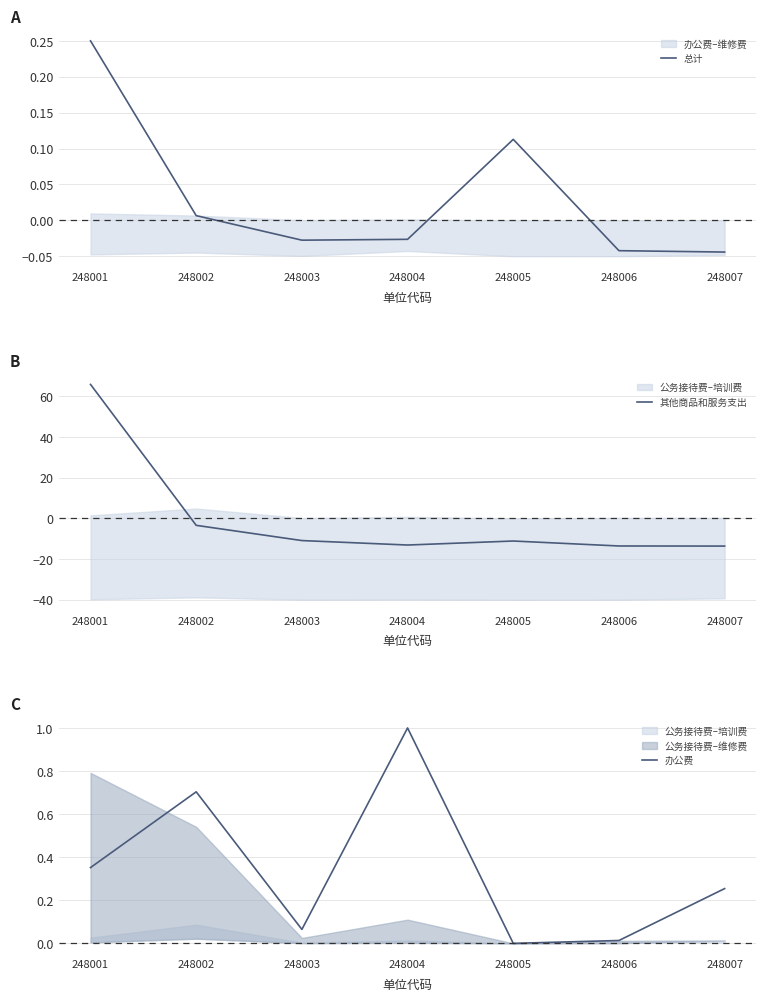

Which series has the largest total across all categories?

办公费